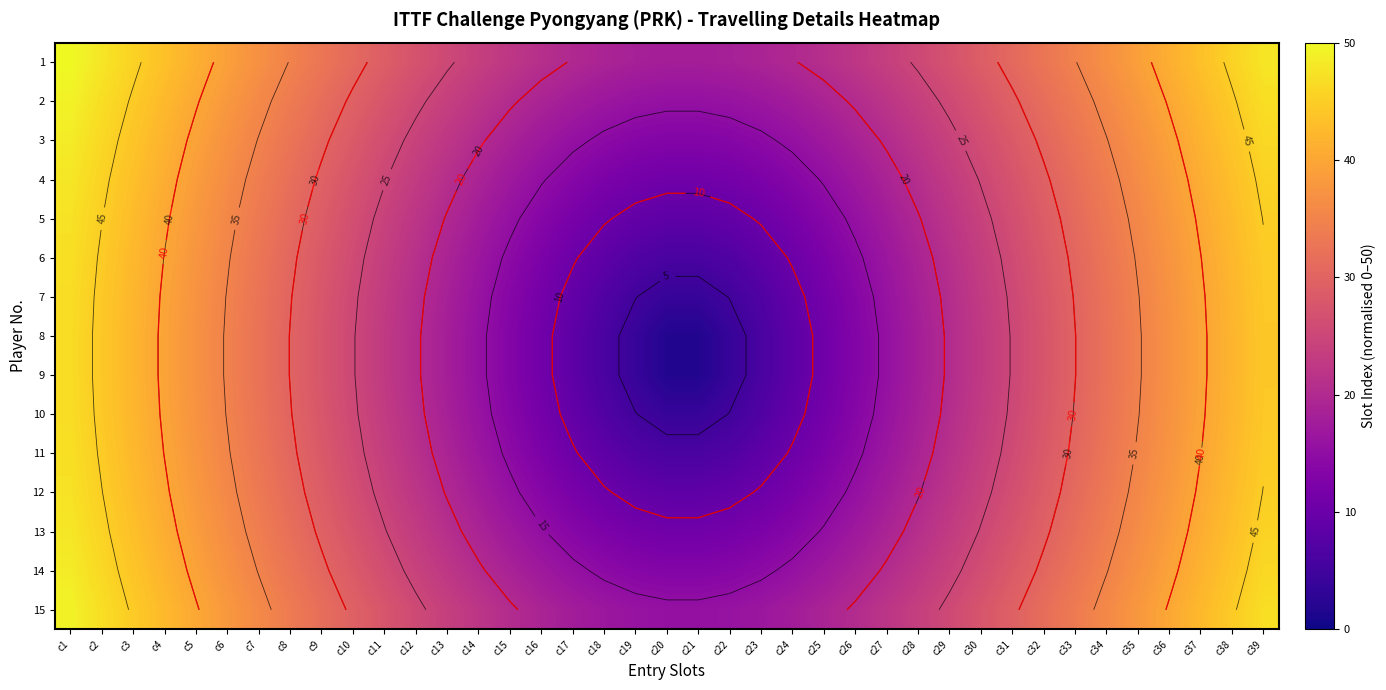

At how many categories does at least one series exceed 6?

39